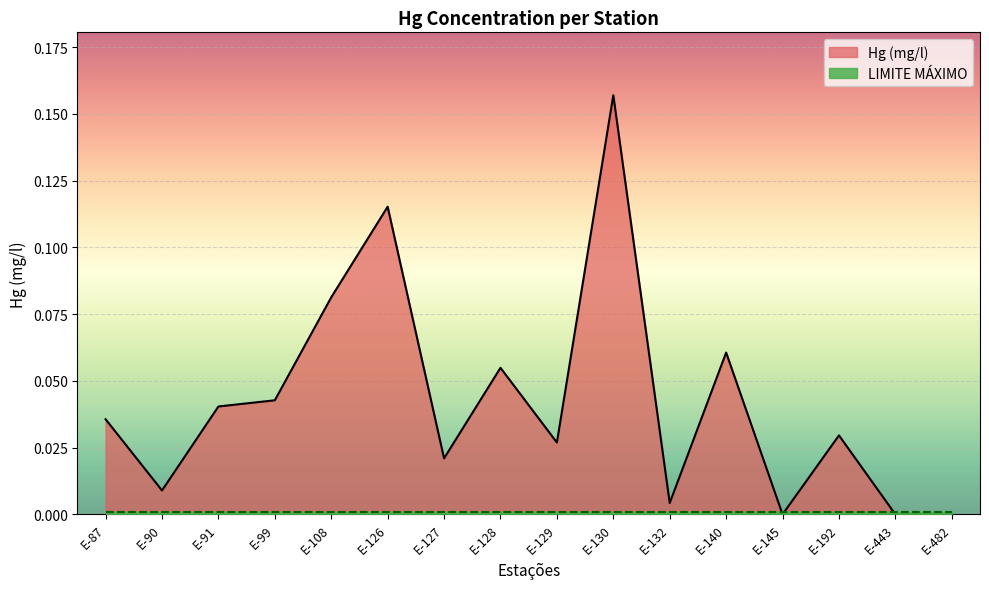

Rank the categories by value from highest to lowest.

E-130, E-126, E-108, E-140, E-128, E-99, E-91, E-87, E-192, E-129, E-127, E-90, E-132, E-145, E-443, E-482